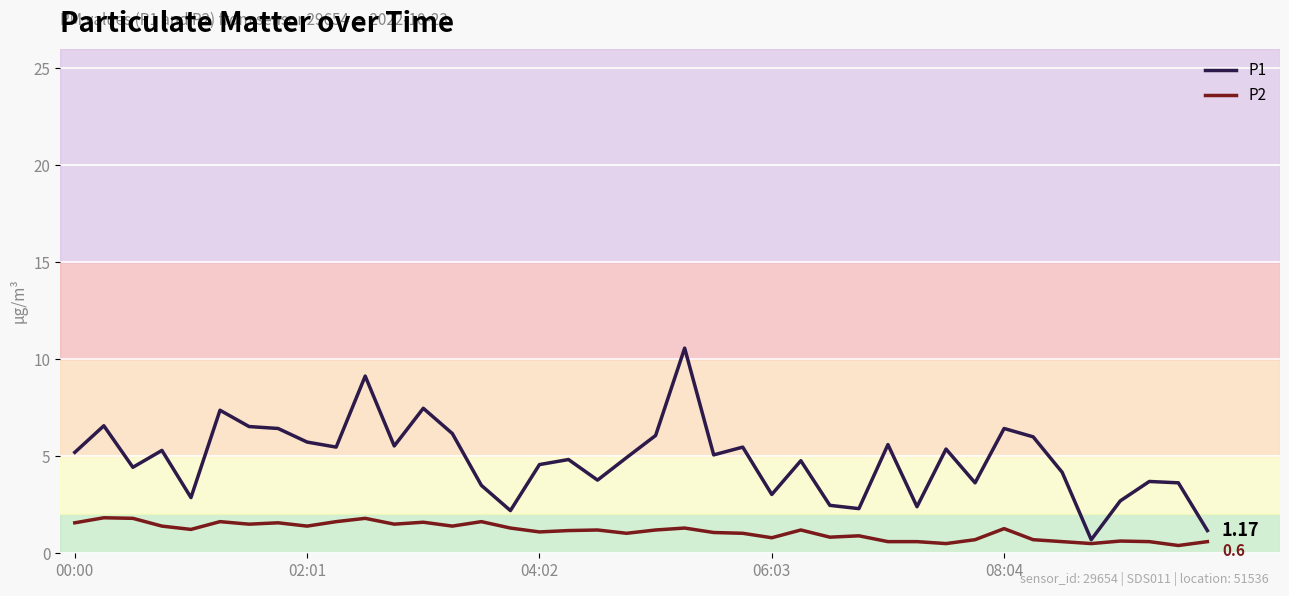

Which series has the widest spread of values?

P1